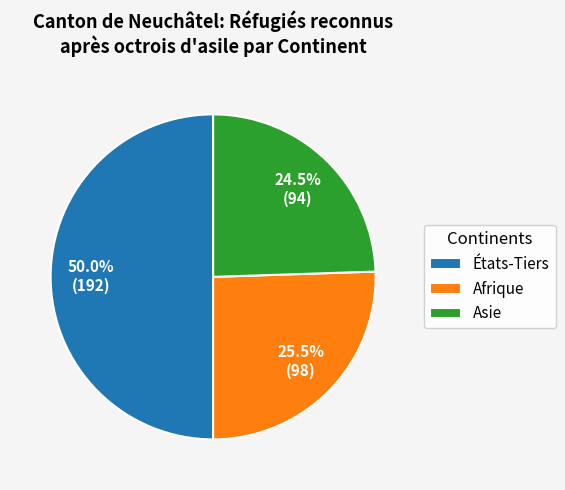

Rank the categories by value from lowest to highest.

Asie, Afrique, États-Tiers